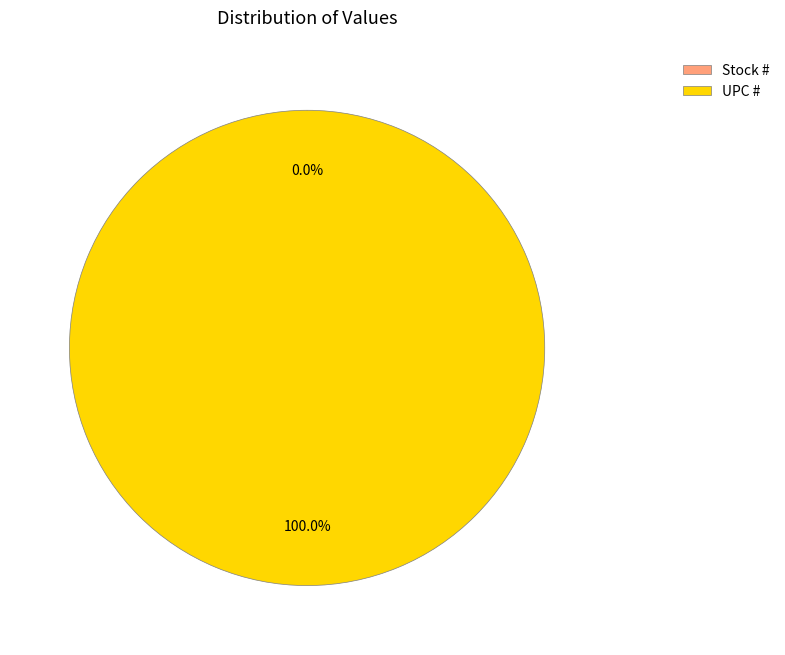

To the nearest percent, what portion does UPC # represent?

100%